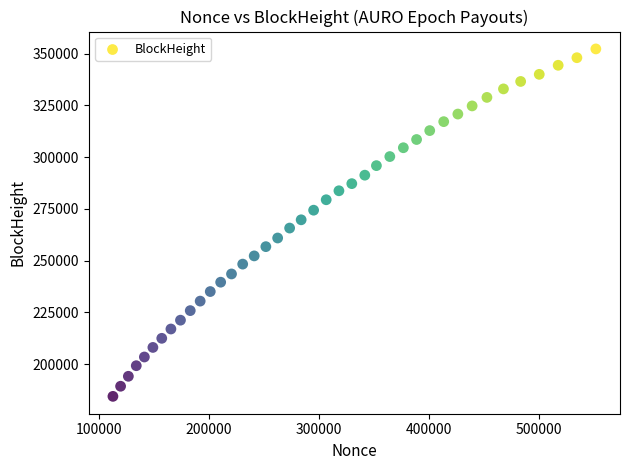

What is the range of X values (max minus min)?

438964